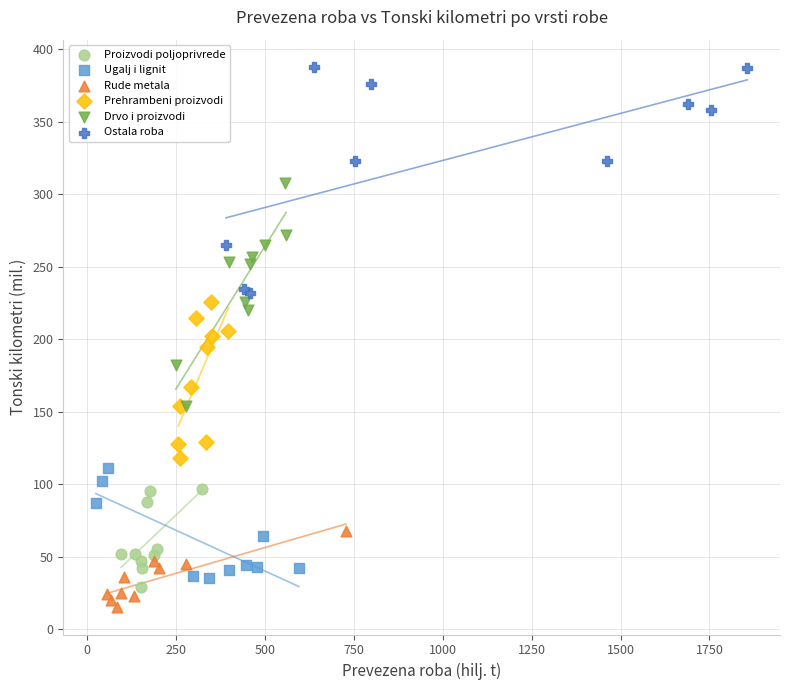

Which series reaches the maximum Y coordinate?

Ostala roba